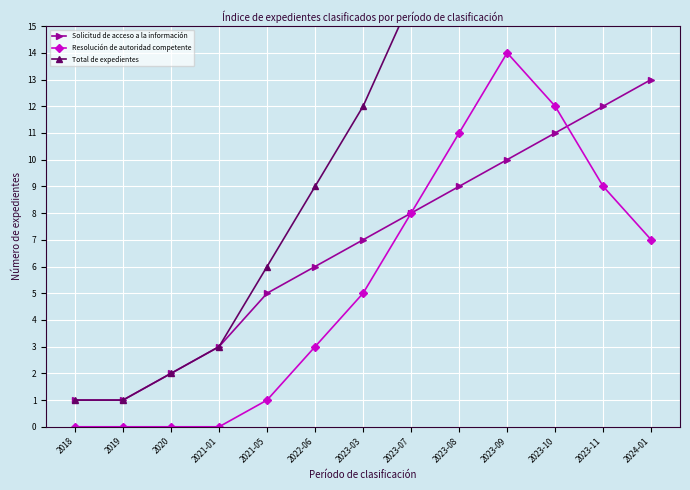

At how many categories does at least one series exceed 22?

2